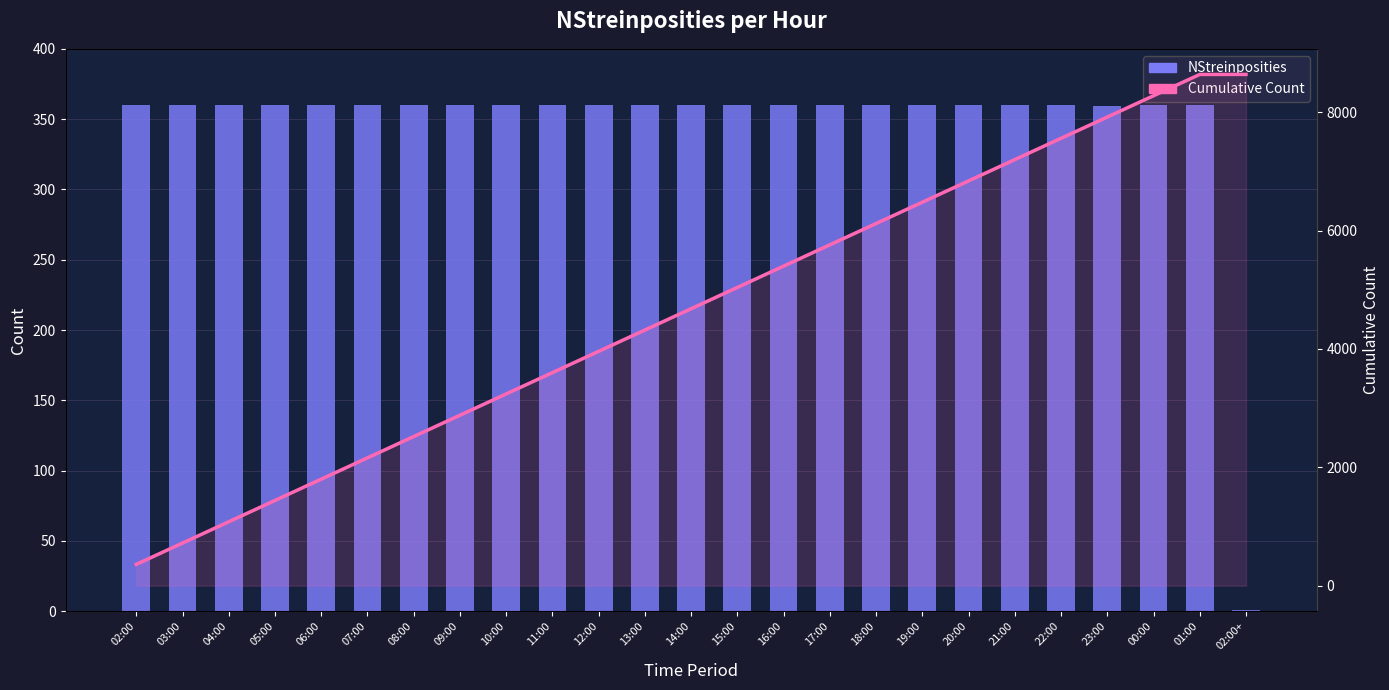

What is the difference between the highest and lowest values at 20:00?

6480